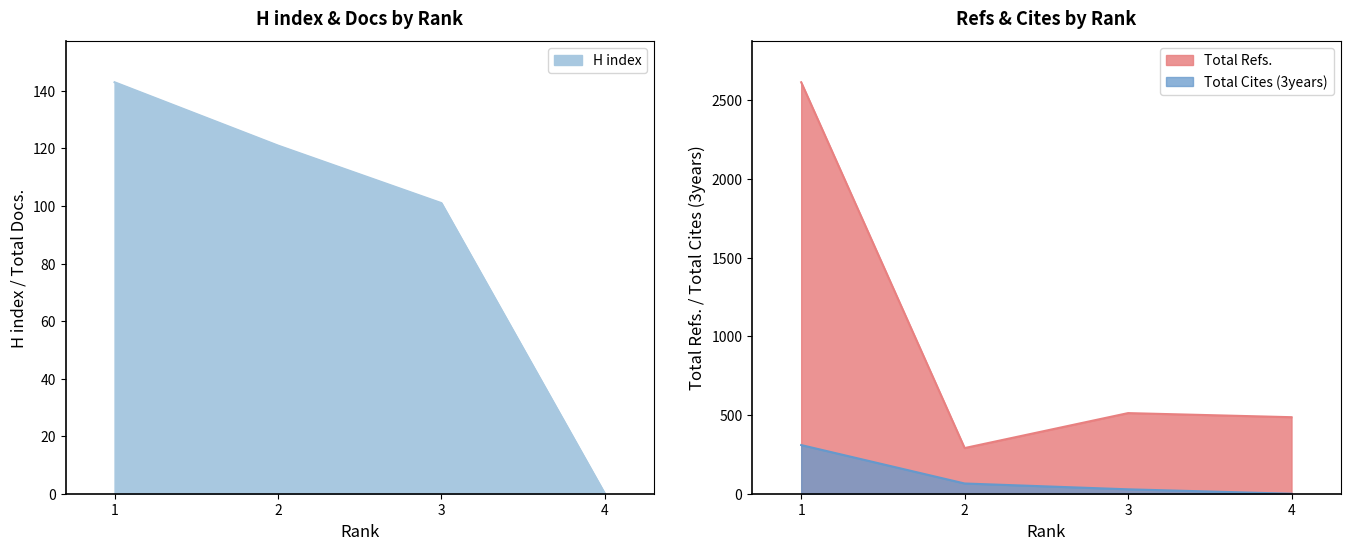

What is the value of the Total Refs. point at the 2nd from the left?

290